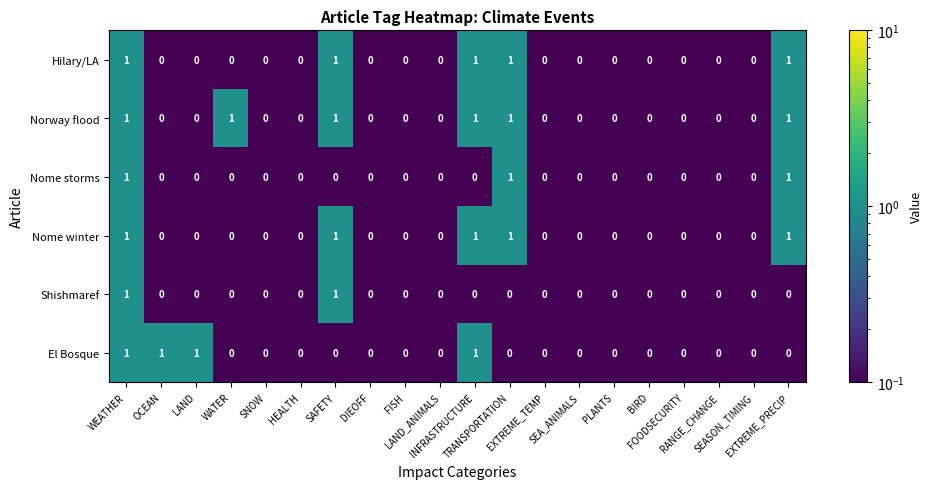

Which series has the largest total across all categories?

Norway flood